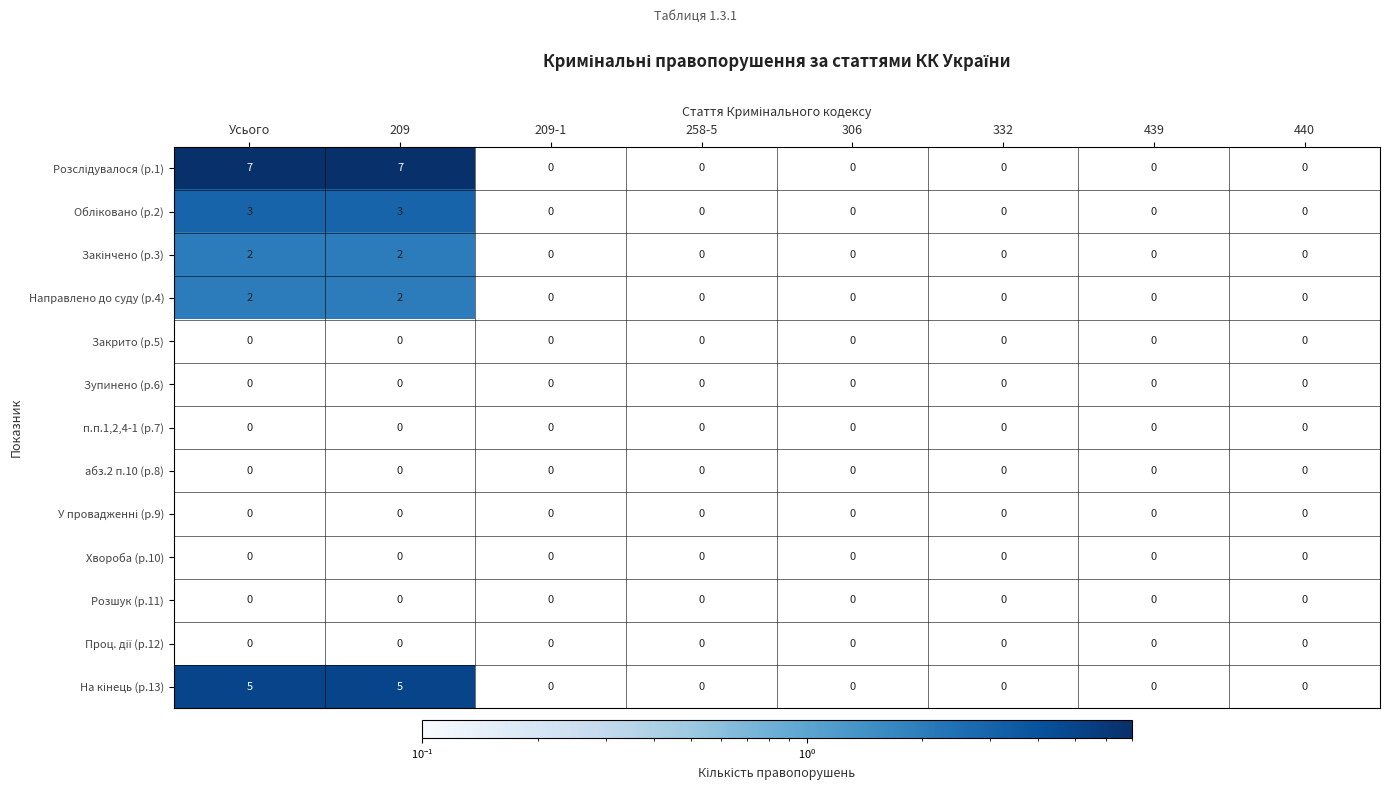

What is the maximum value shown in the chart?

7